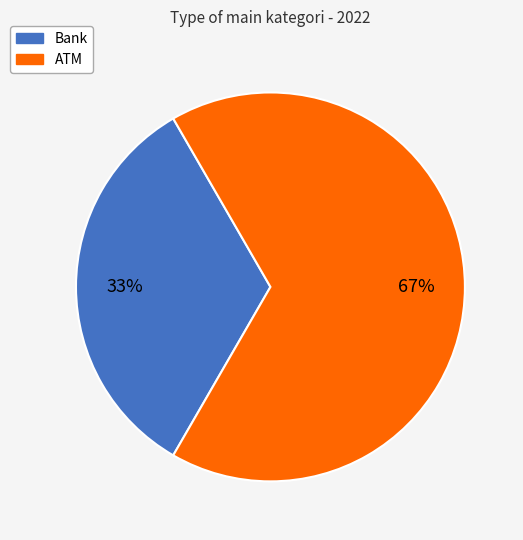

The Bank slice represents 33% of the pie. True or false?

True